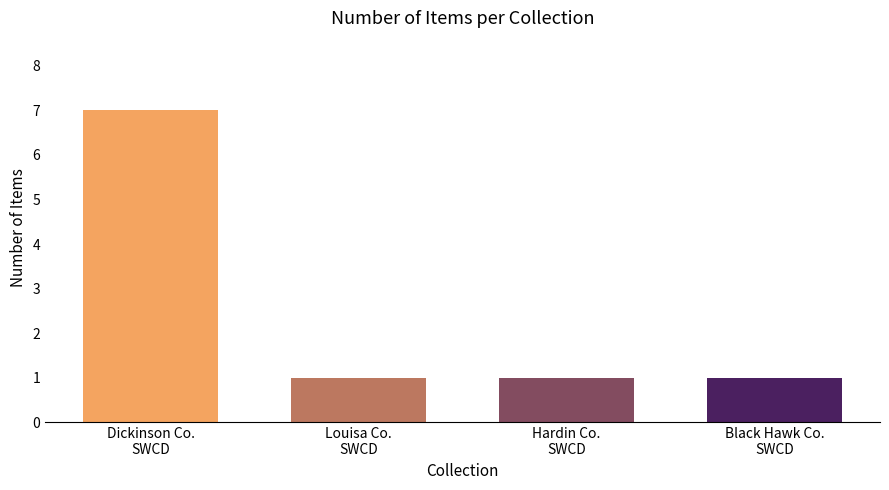

What is the greatest value displayed?

7